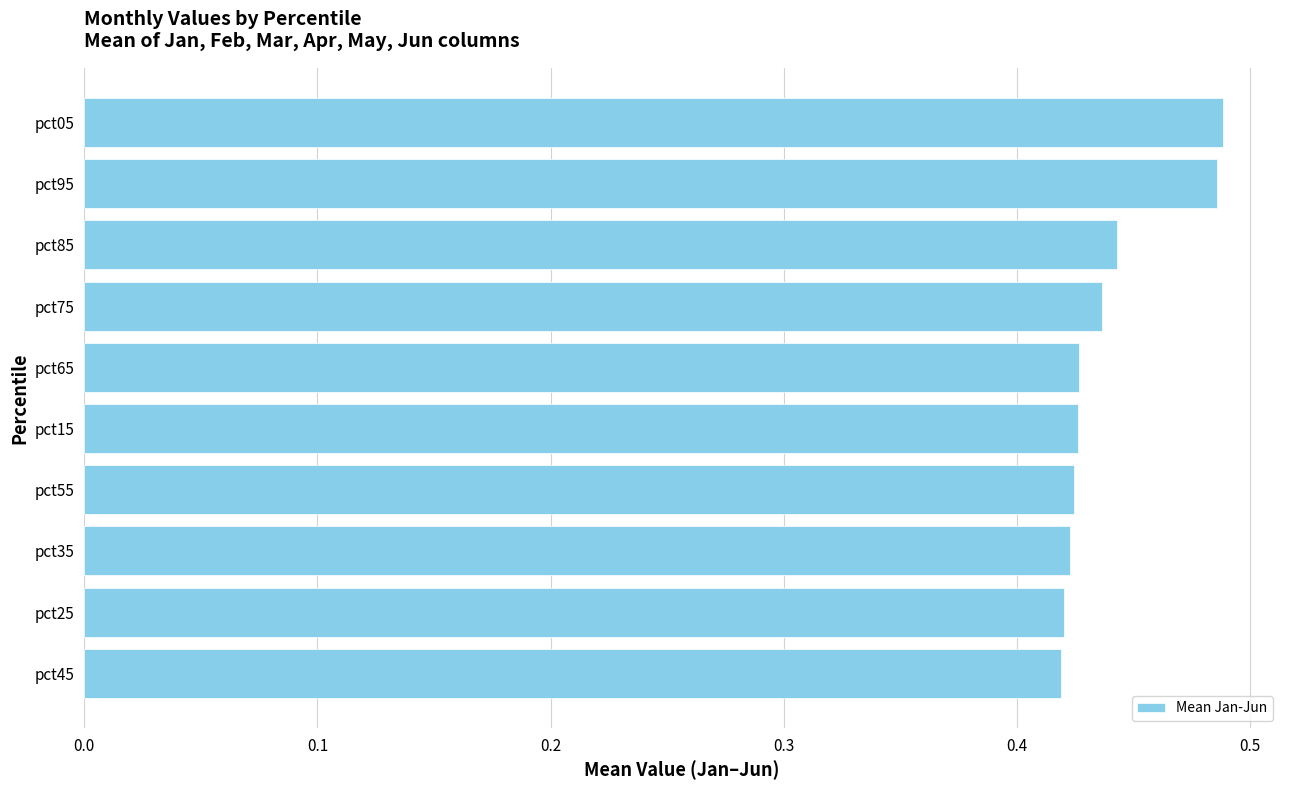

The chart shows a value of 0.3 at pct15. True or false?

False